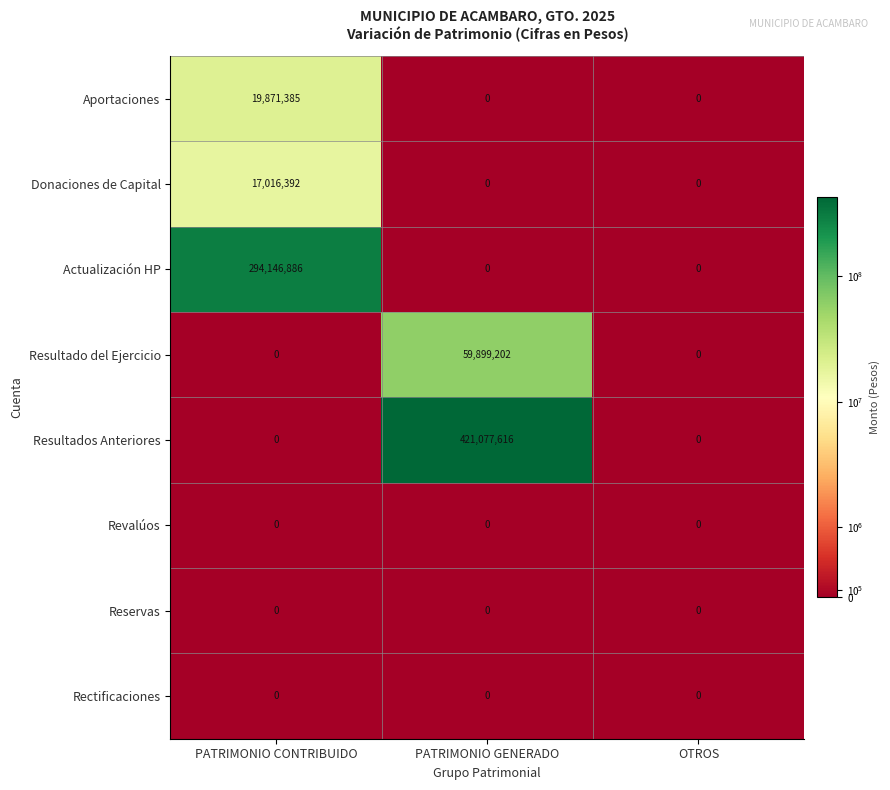

Which category has the highest value in the Resultados Anteriores series?

PATRIMONIO GENERADO